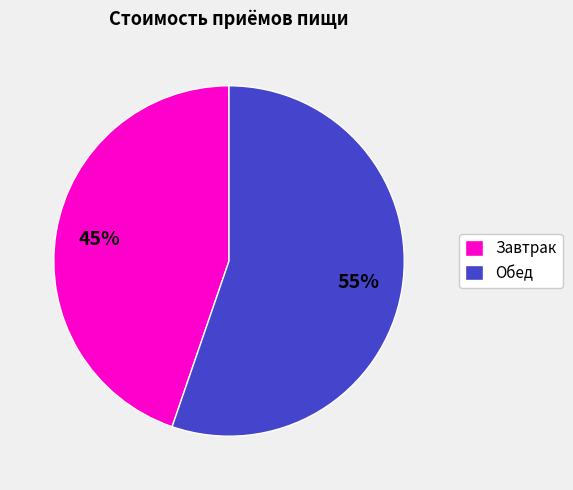

How many segments does this pie chart have?

2